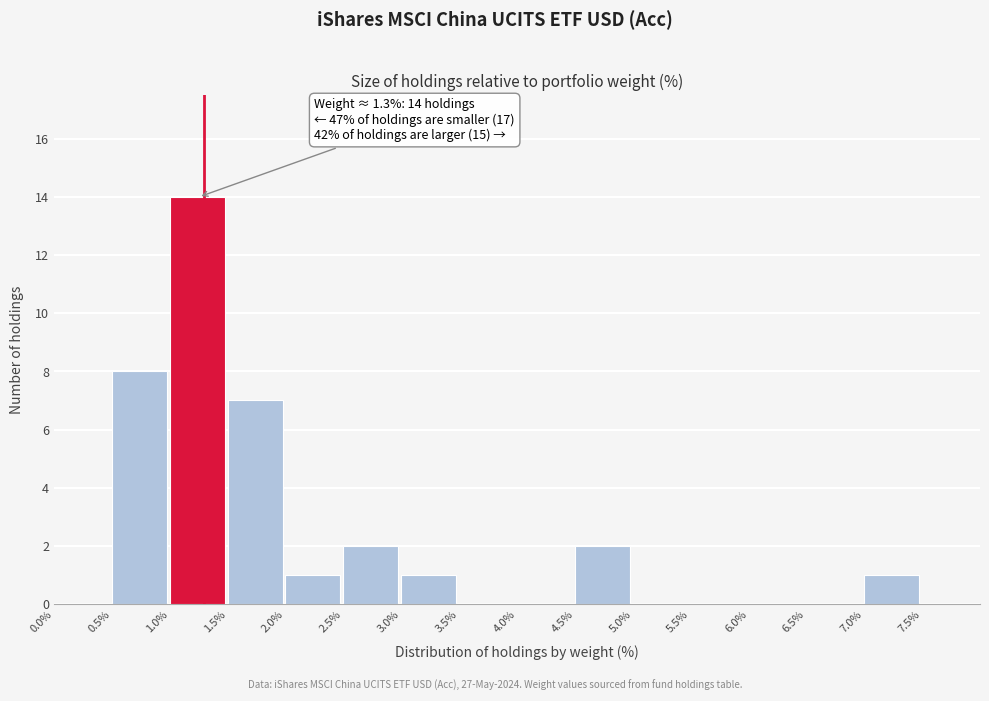

Which range on the x-axis has the tallest bar?

1.0 to 1.5